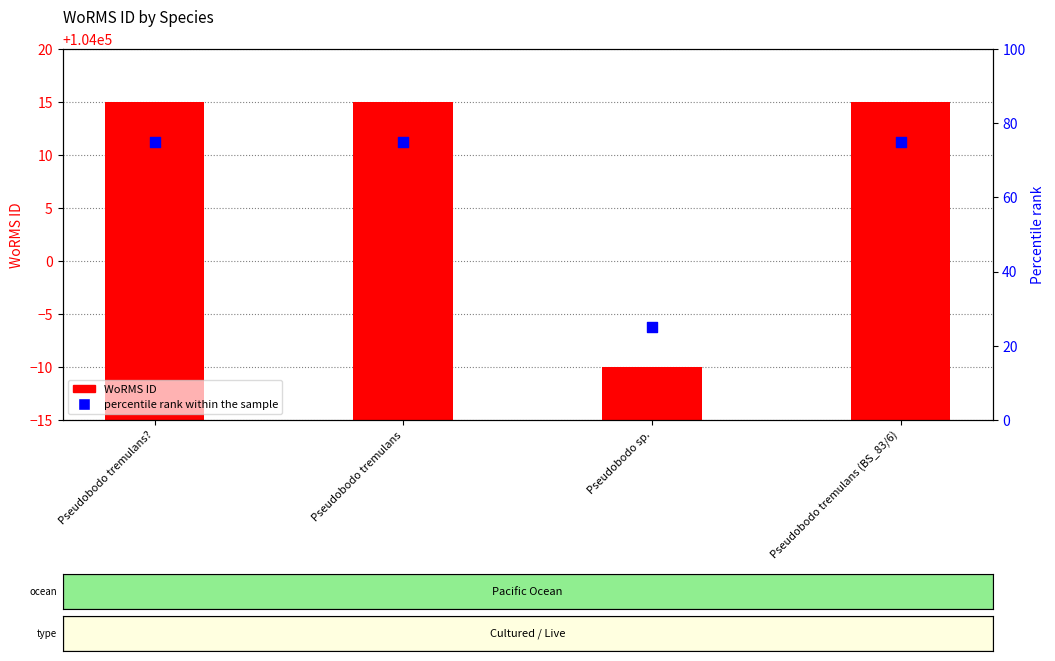

Which series has the widest spread of Y values?

percentile rank within the sample